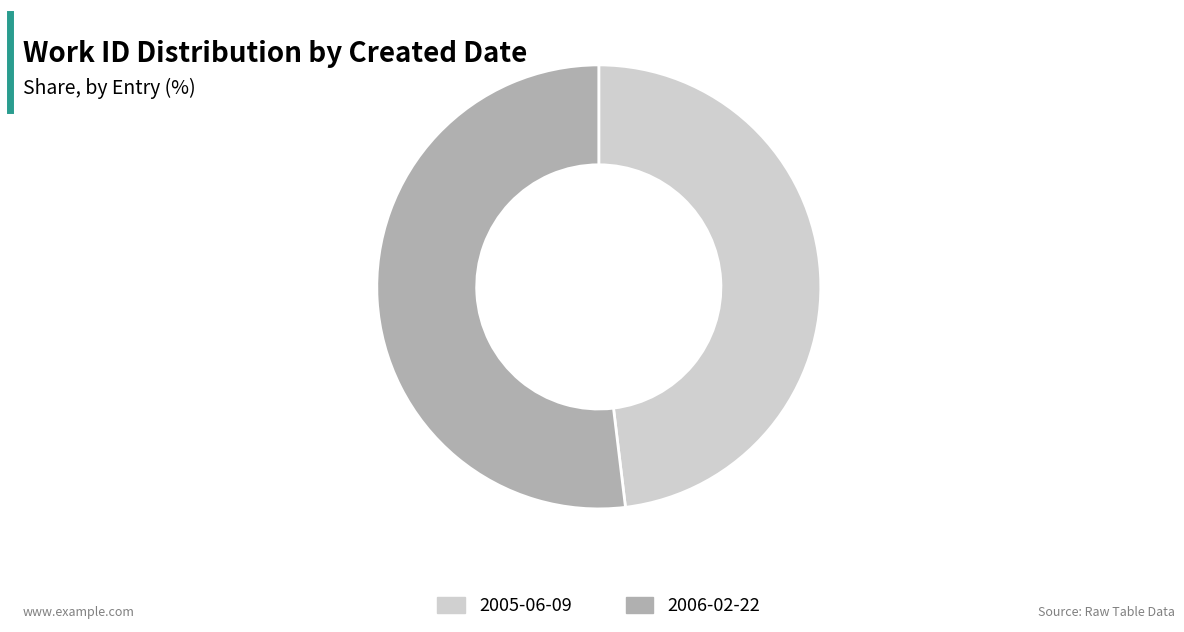

Combined, do 2006-02-22 and 2005-06-09 account for over 50%?

Yes